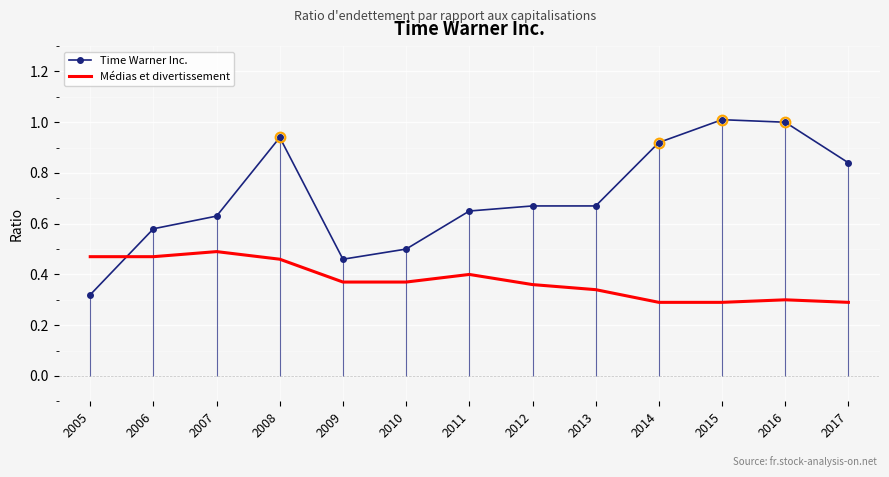

What is the spread (max minus min) of values at 2014?

0.6